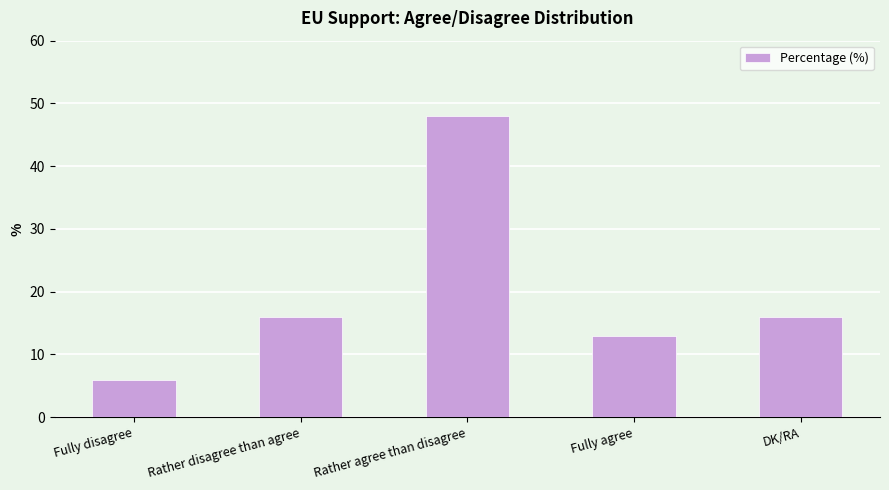

What is the difference between the maximum and second lowest values?

35